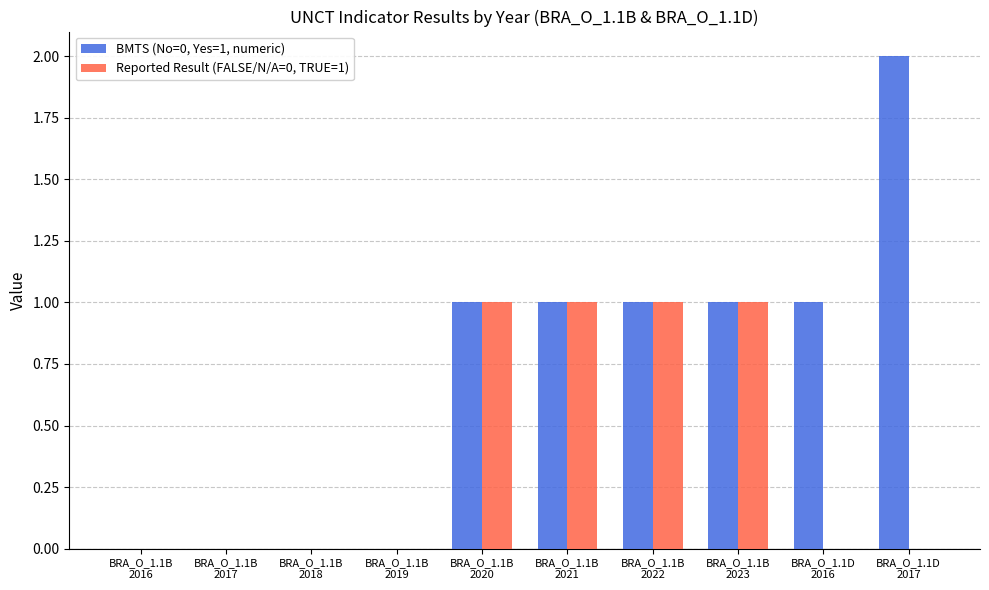

Which series has the largest total across all categories?

BMTS (No=0, Yes=1, numeric)